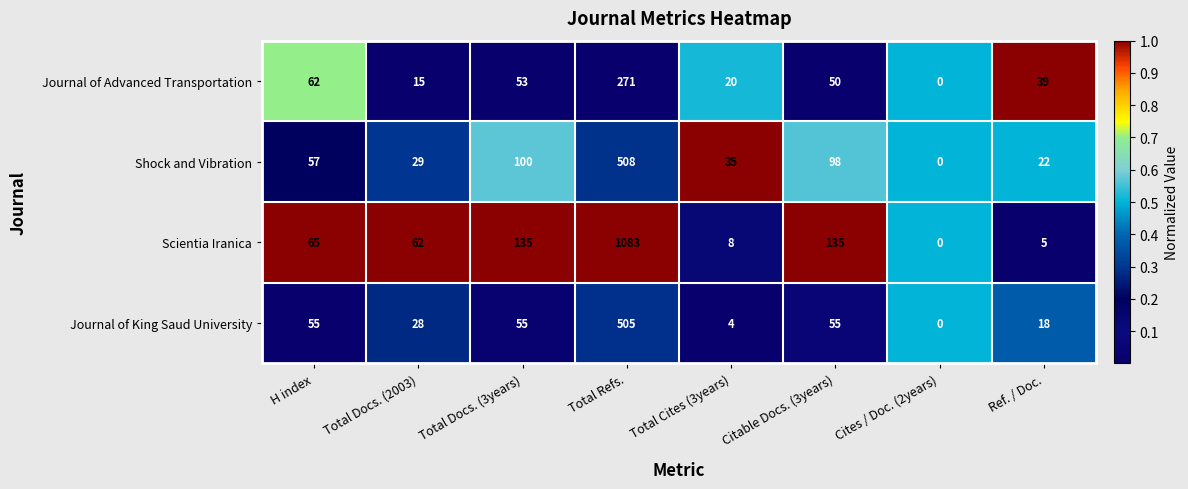

The Scientia Iranica series shows 97 at H index. True or false?

False